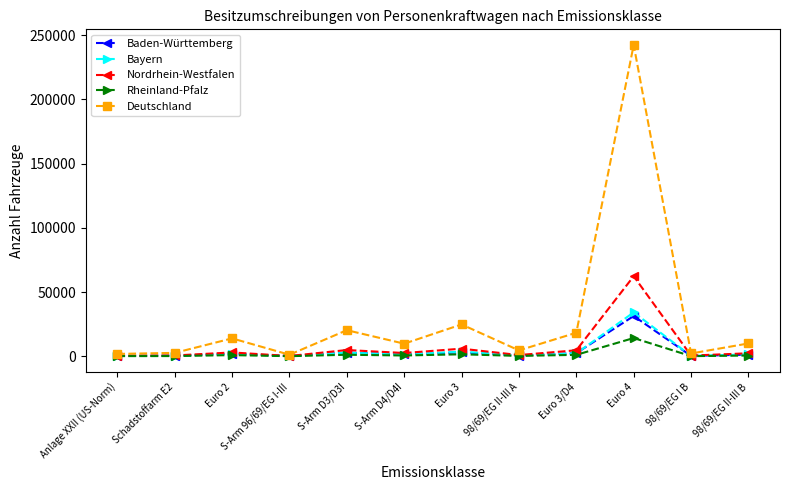

At which label does Rheinland-Pfalz reach its peak?

Euro 4